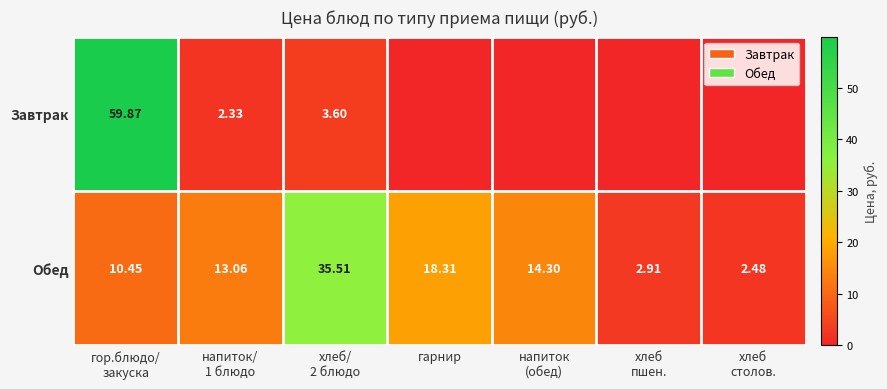

At which label is Обед closest to 18?

гарнир